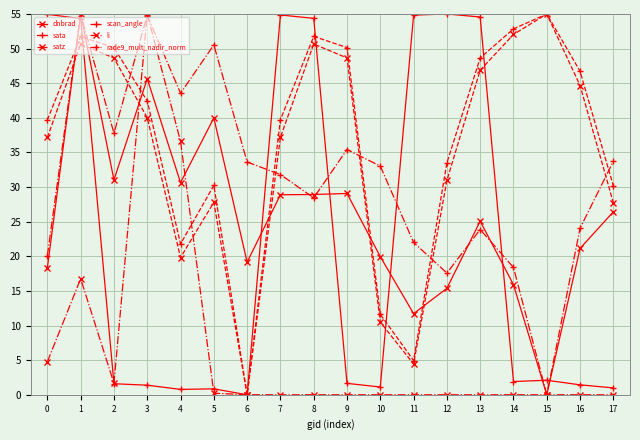

How many intersections are there between satz and dnbrad?

6